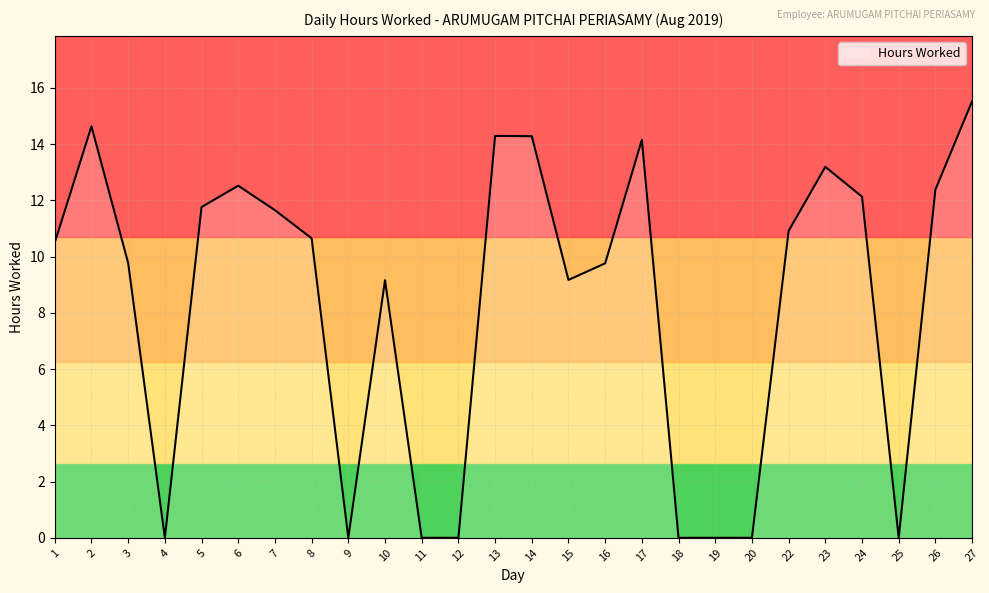

At which category does the chart reach its peak across all series?

27